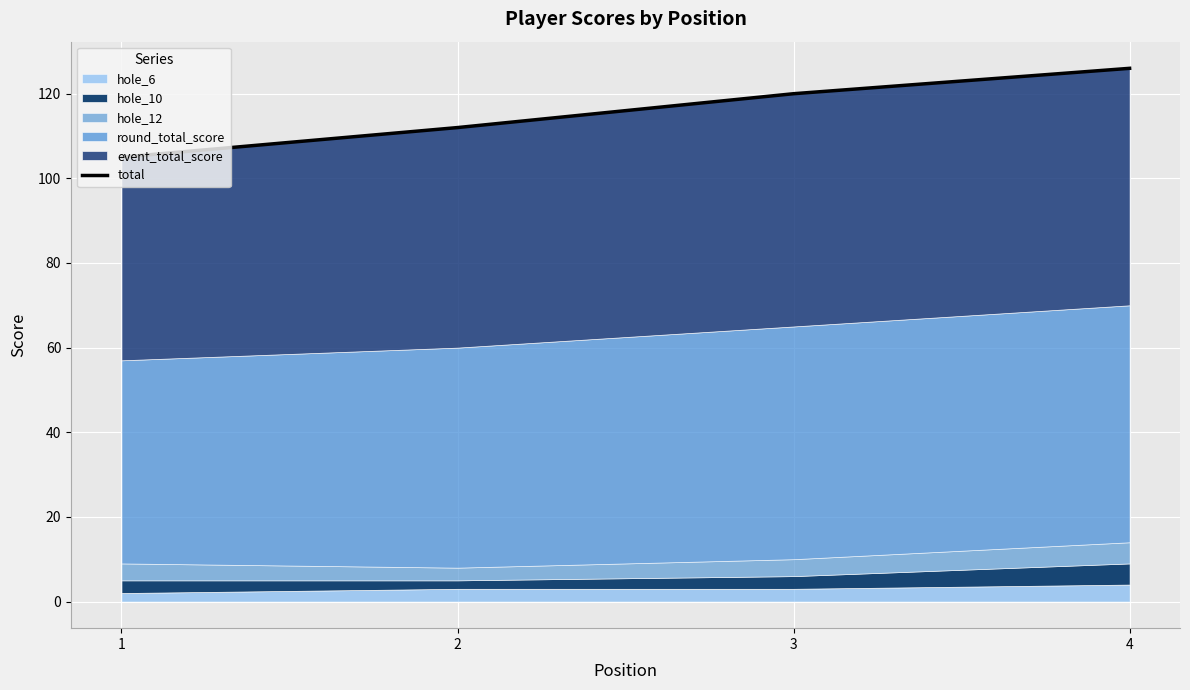

Which category has the lowest value across all series?

1